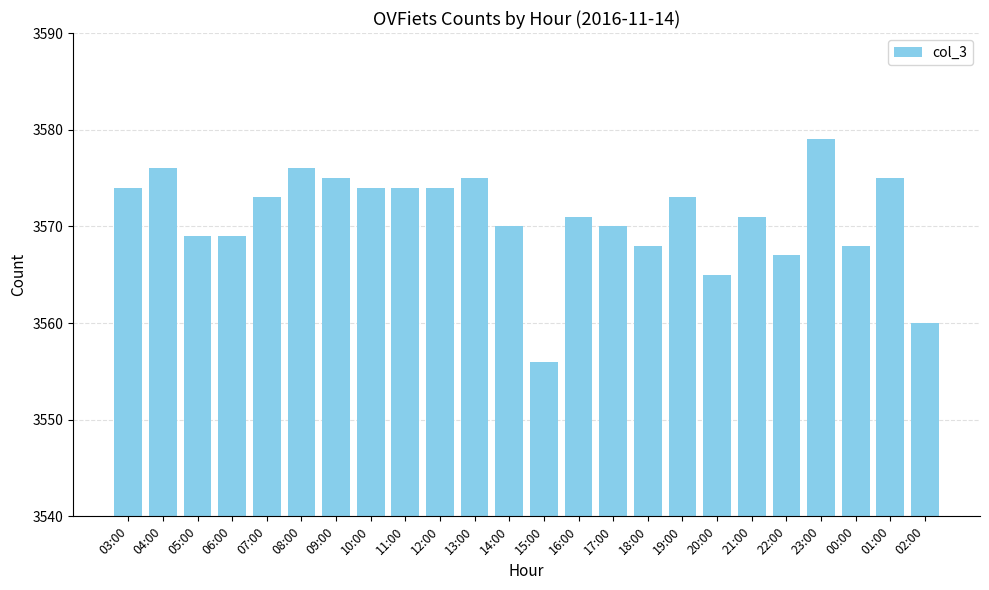

What is the minimum value shown in the chart?

3556